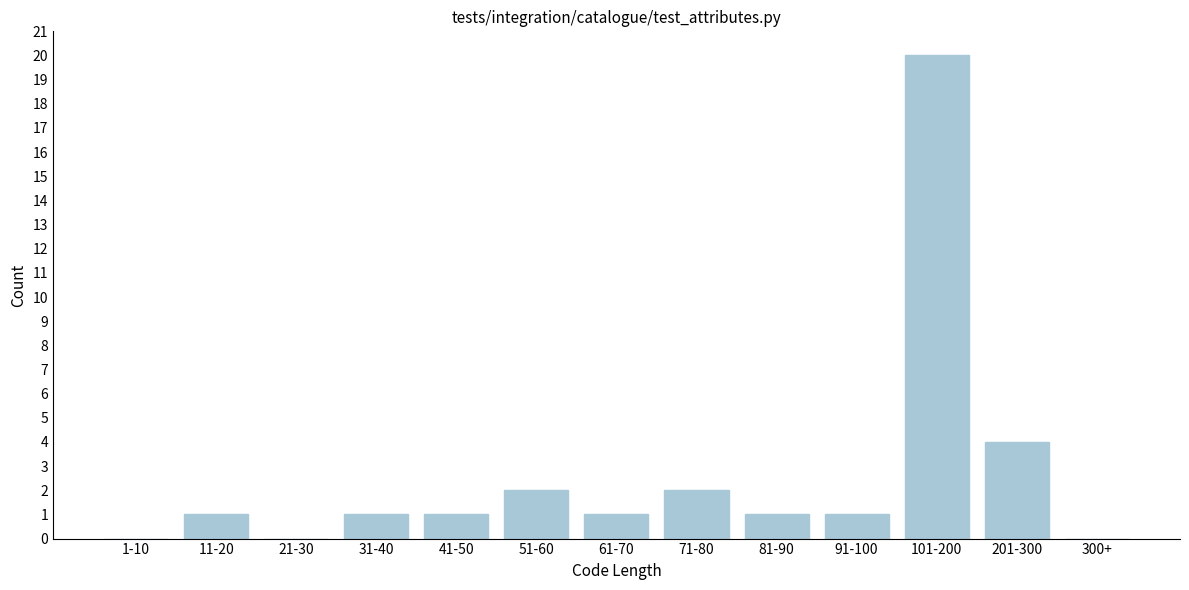

Reading left to right, list all the values displayed in this chart.

1-10=0	11-20=1	21-30=0	31-40=1	41-50=1	51-60=2	61-70=1	71-80=2	81-90=1	91-100=1	101-200=20	201-300=4	300+=0